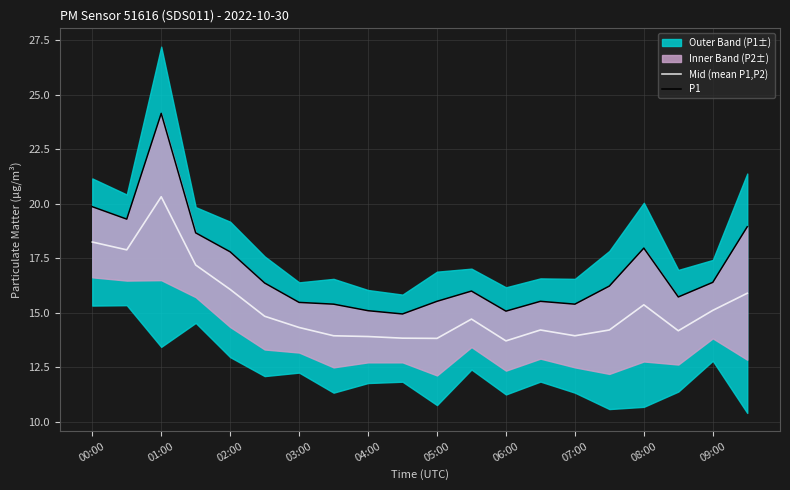

What is the value of the Mid (mean P1,P2) point at the 1st from the left?

18.2